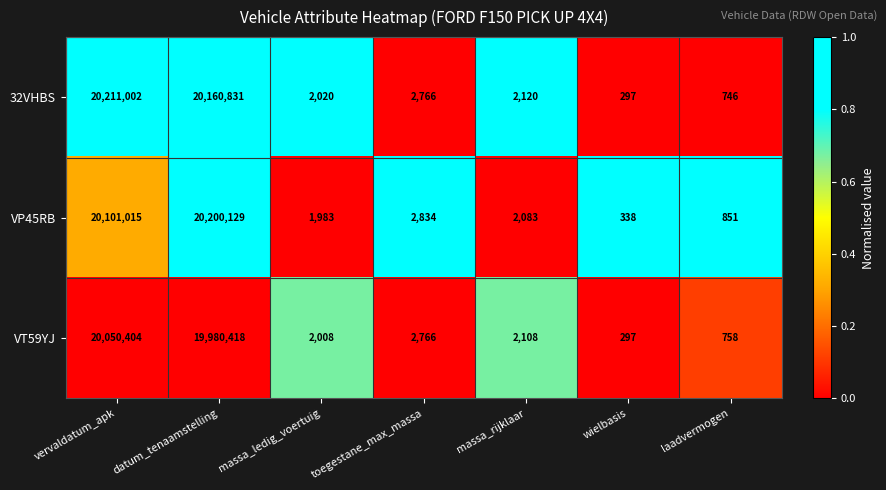

Reading left to right, transcribe all the data shown in this chart.

32VHBS: vervaldatum_apk=20211002	datum_tenaamstelling=20160831	massa_ledig_voertuig=2020	toegestane_max_massa=2766	massa_rijklaar=2120	wielbasis=297	laadvermogen=746
VP45RB: vervaldatum_apk=20101015	datum_tenaamstelling=20200129	massa_ledig_voertuig=1983	toegestane_max_massa=2834	massa_rijklaar=2083	wielbasis=338	laadvermogen=851
VT59YJ: vervaldatum_apk=20050404	datum_tenaamstelling=19980418	massa_ledig_voertuig=2008	toegestane_max_massa=2766	massa_rijklaar=2108	wielbasis=297	laadvermogen=758